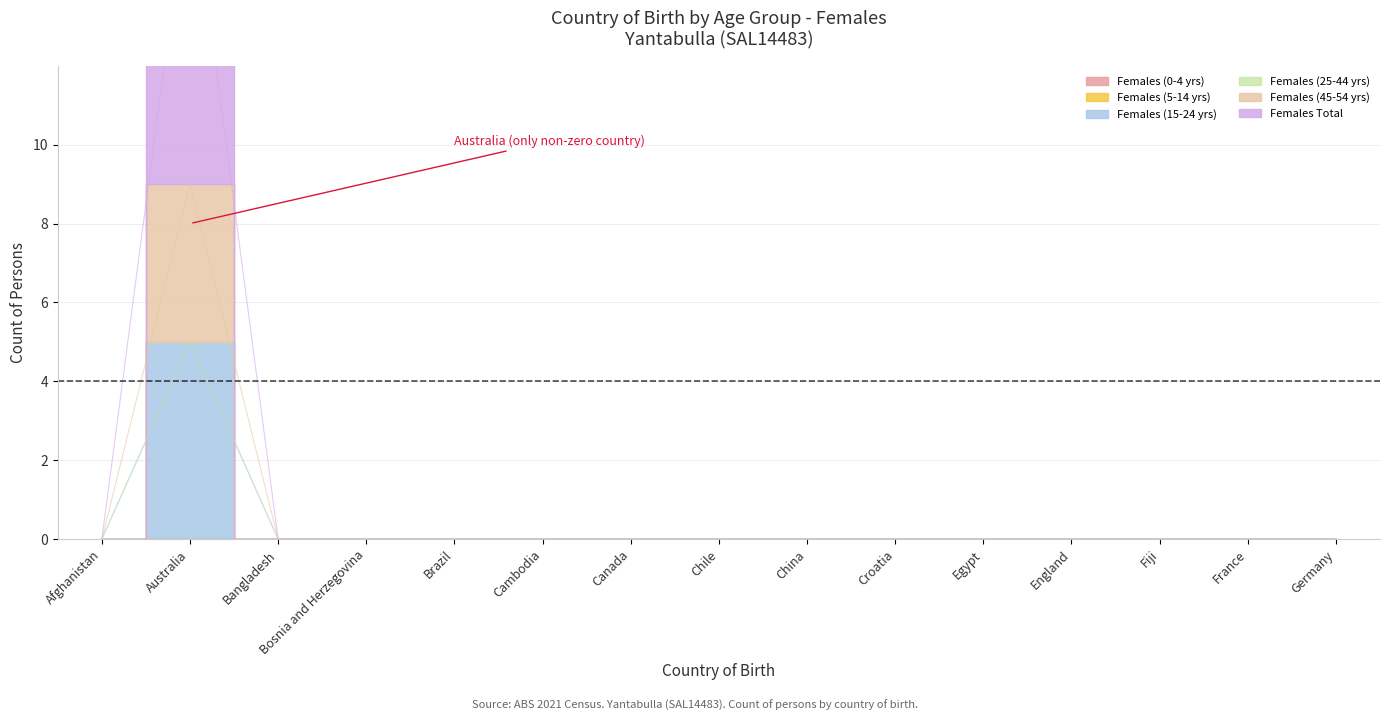

Which has a higher value, England or Germany?

England